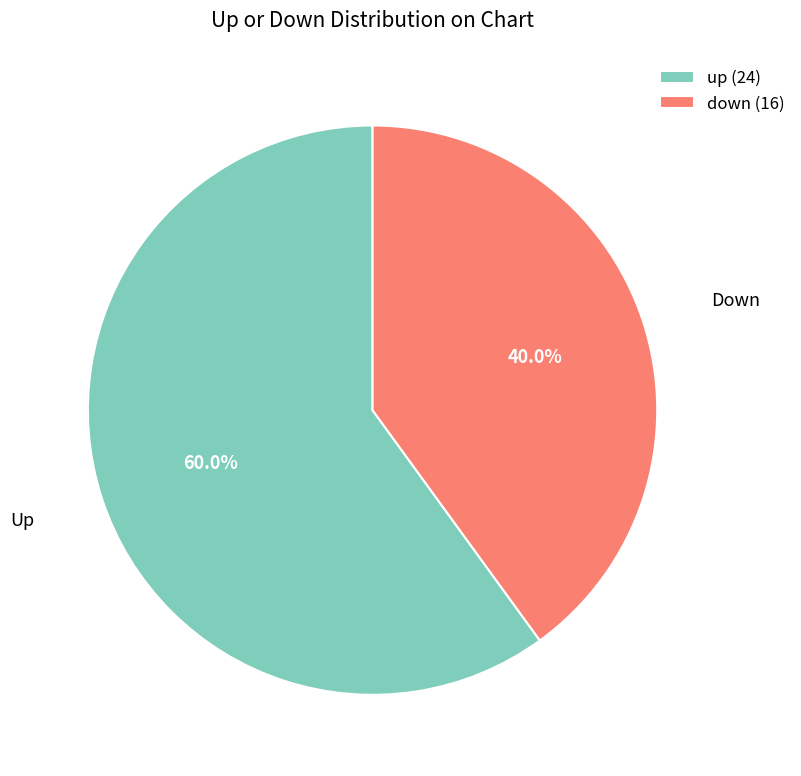

How many slices are in this pie chart?

2